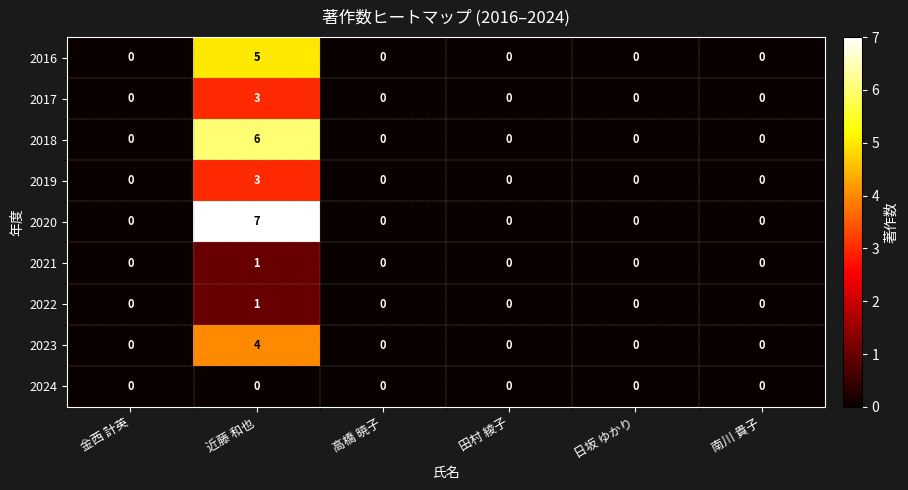

Count the 2018 values in the range 0 to 1.

5